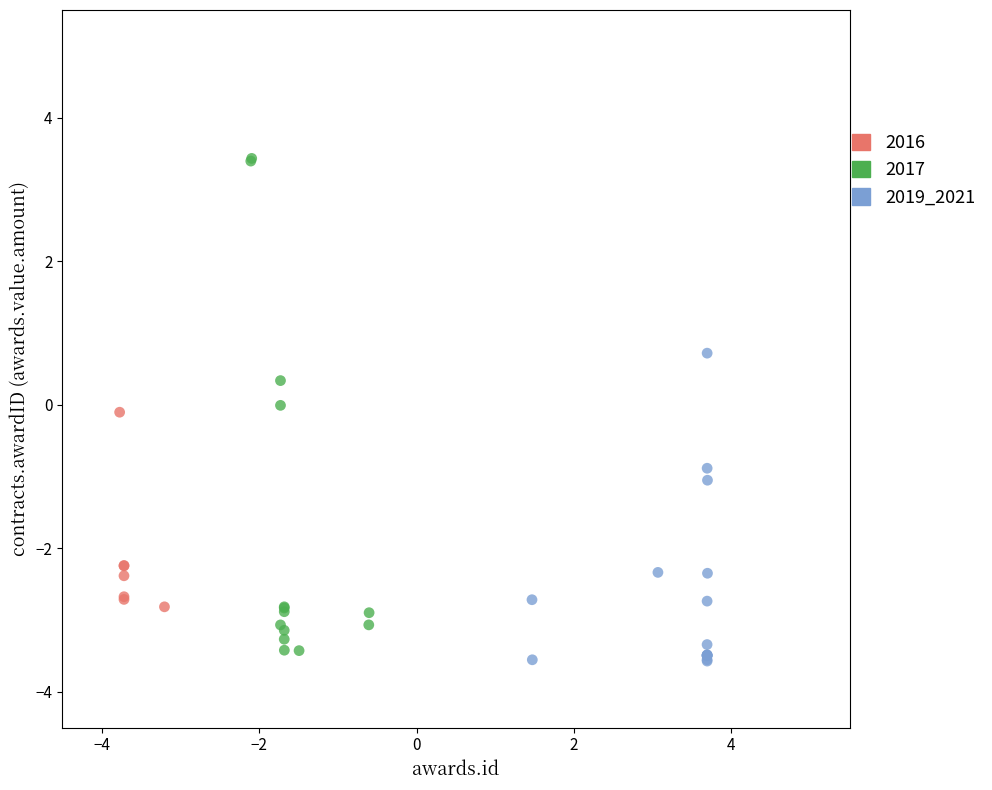

Which series contains the highest Y value?

2017